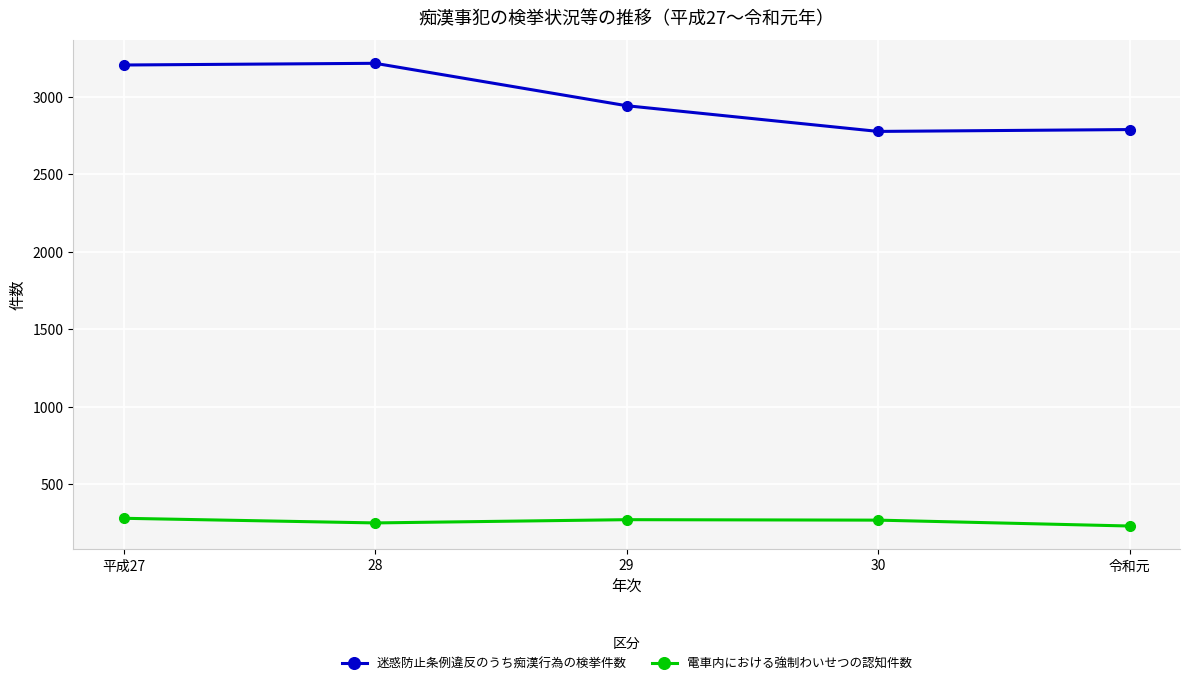

The value of 電車内における強制わいせつの認知件数 at 29 is 269. True or false?

True